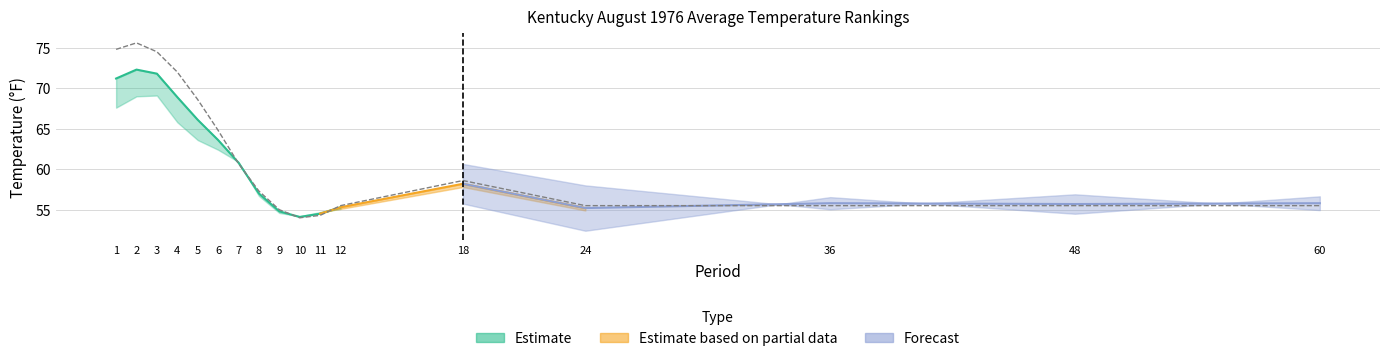

Is this an area chart (filled region under the line)?

No